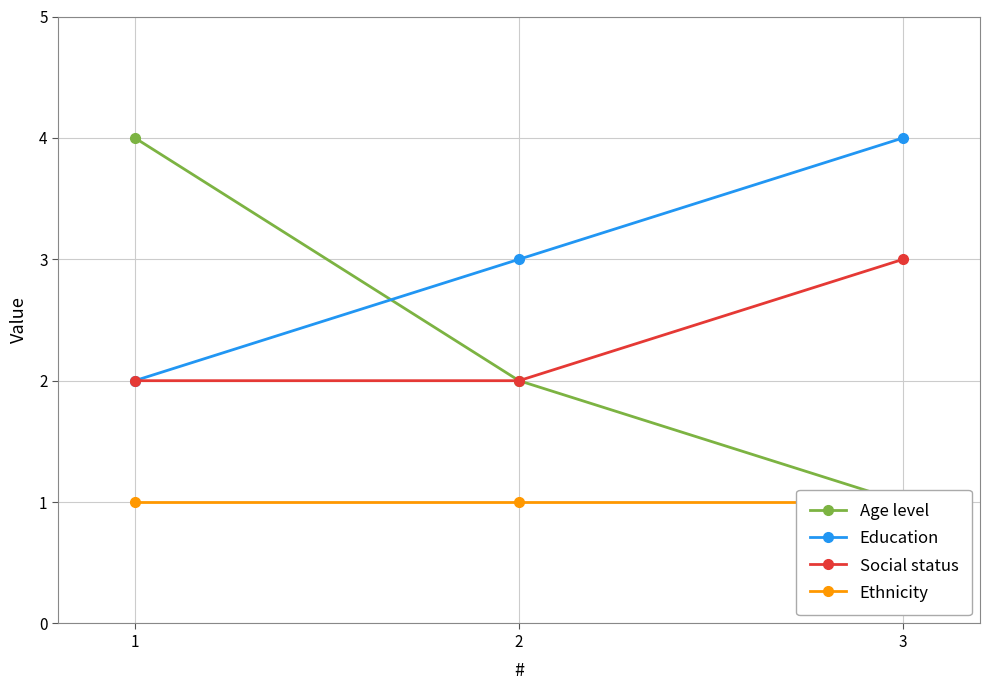

Reading right to left, what are all the values shown in this chart?

Age level: 1	2	4
Education: 4	3	2
Social status: 3	2	2
Ethnicity: 1	1	1